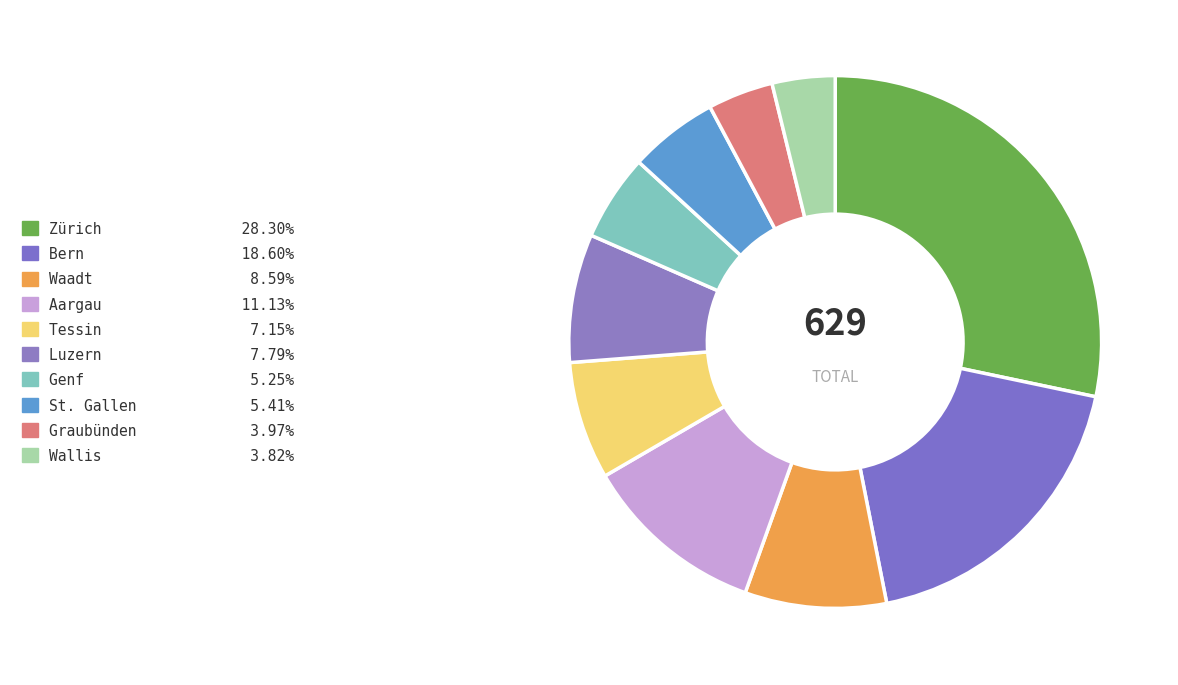

What is the total percentage of Luzern and Tessin?

14.9%